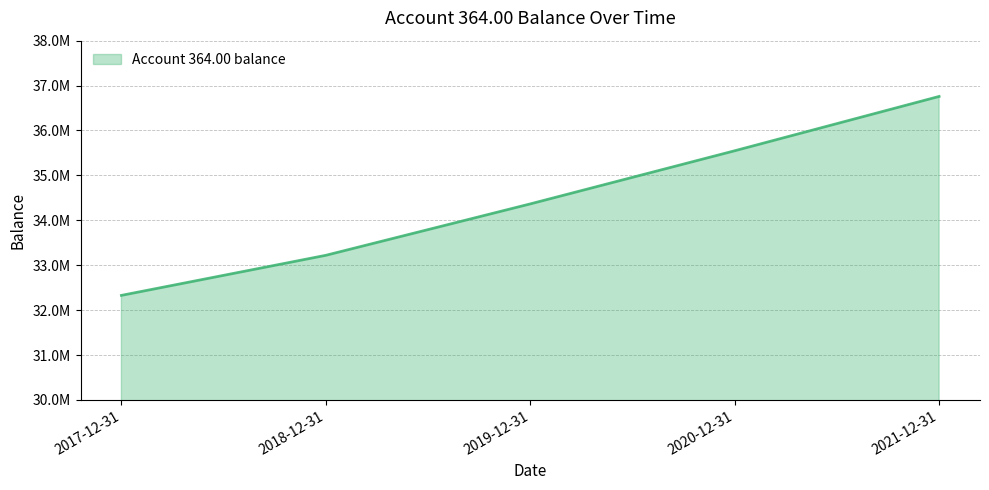

Does the chart display data point markers on the line(s)?

No